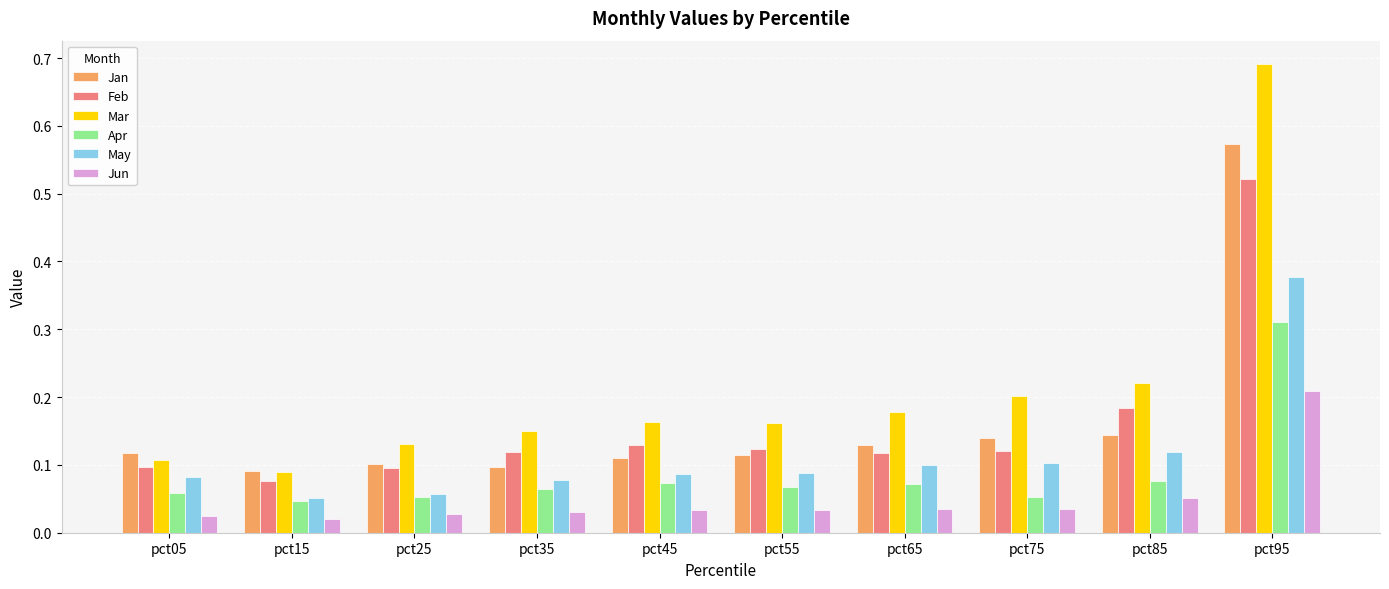

How many series are shown in this chart?

6